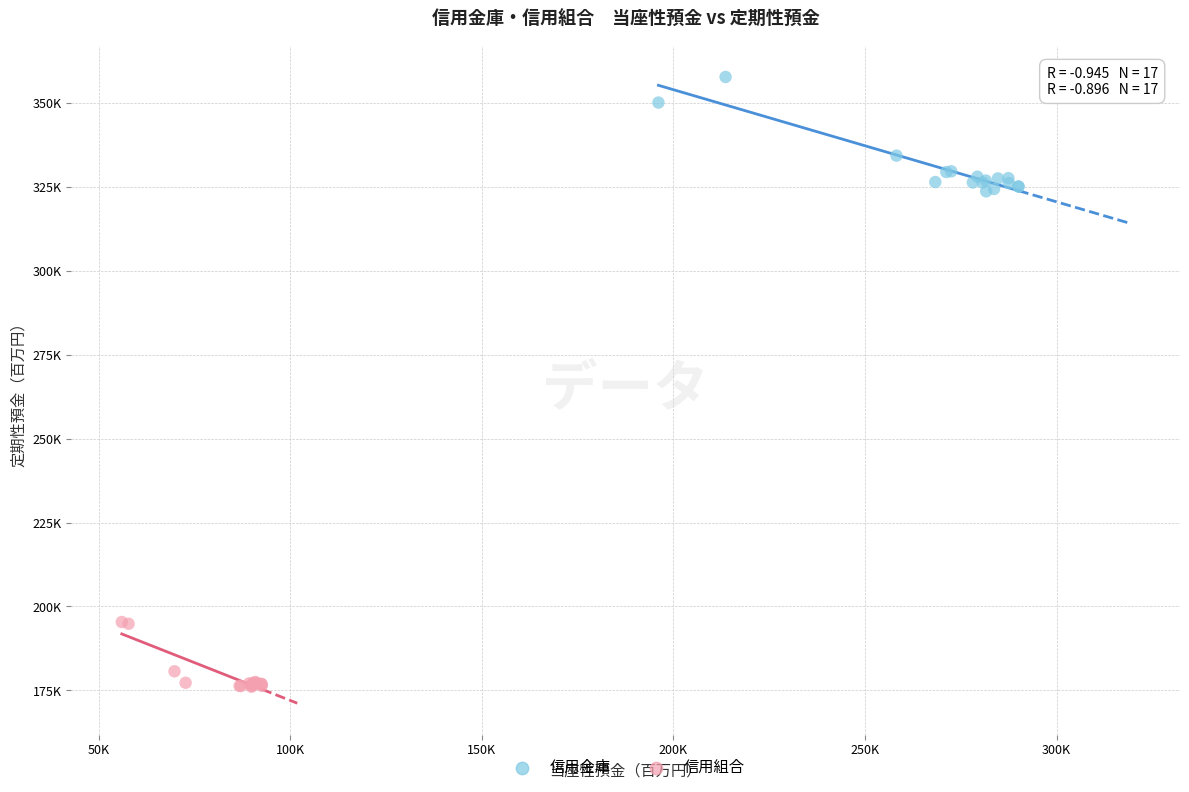

Which series contains the highest Y value?

信用金庫